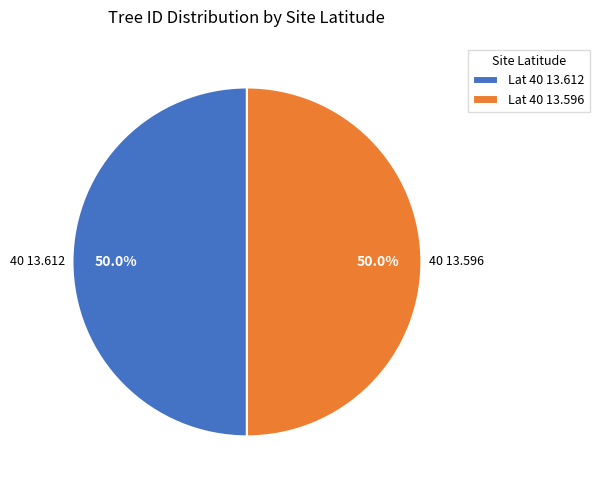

What is the ratio of the value at Lat 40 13.612 to the value at Lat 40 13.596?

1.0